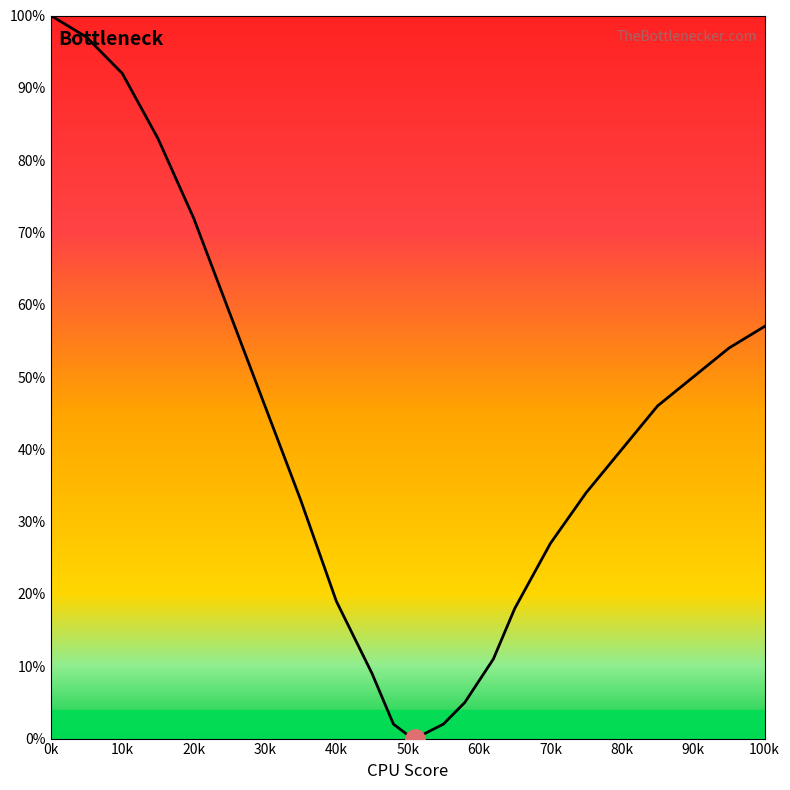

What position from the left is 50k?

6